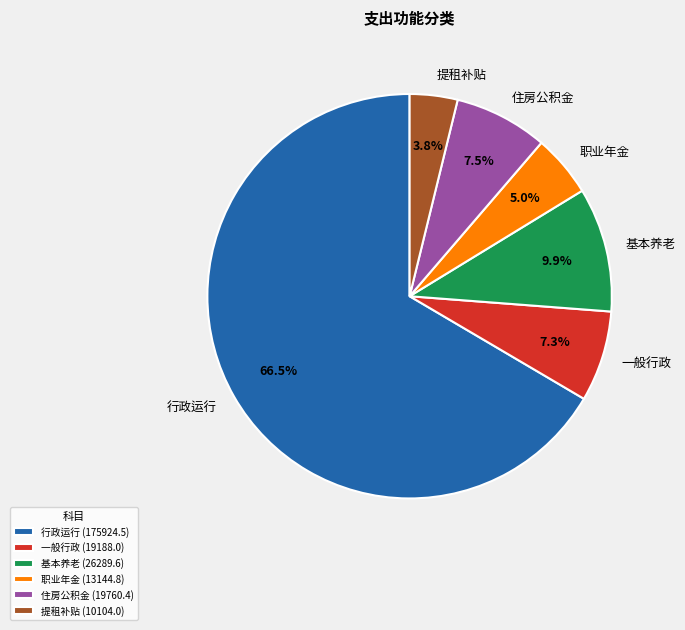

How much of the chart is everything except 行政运行?

33.5%